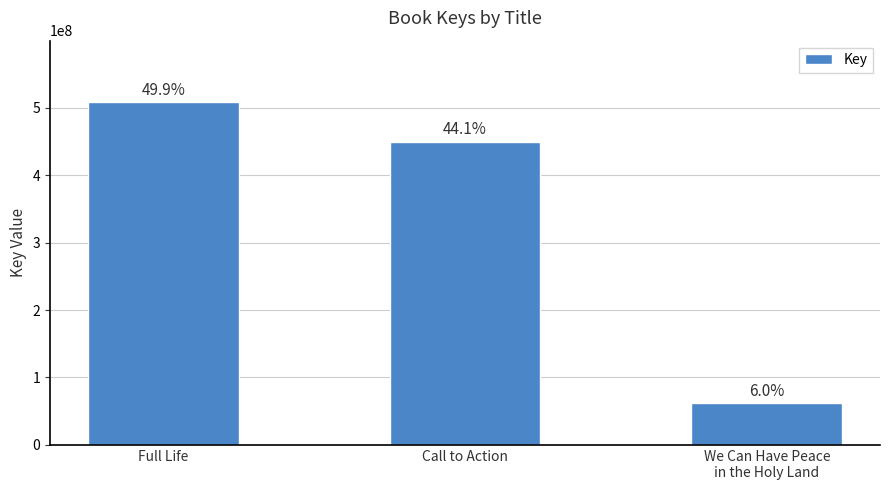

Are the bars horizontal?

No